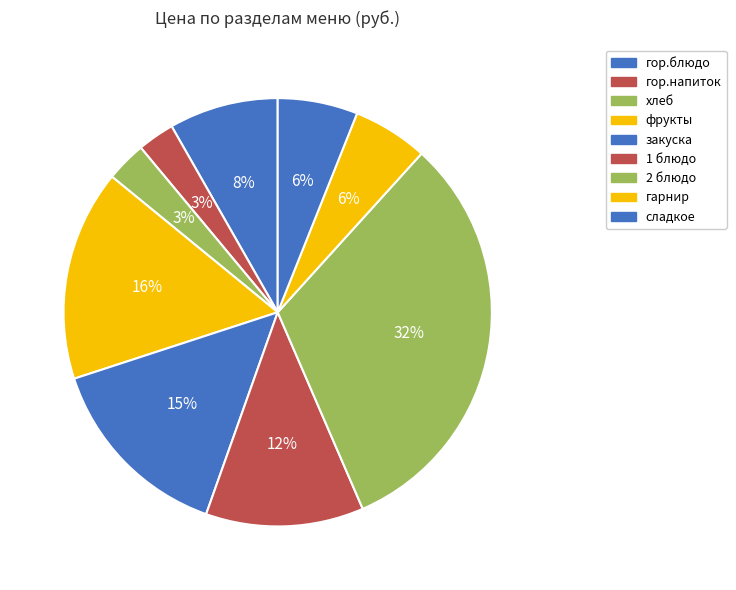

To the nearest percent, what is the combined percentage of фрукты and гарнир?

22%